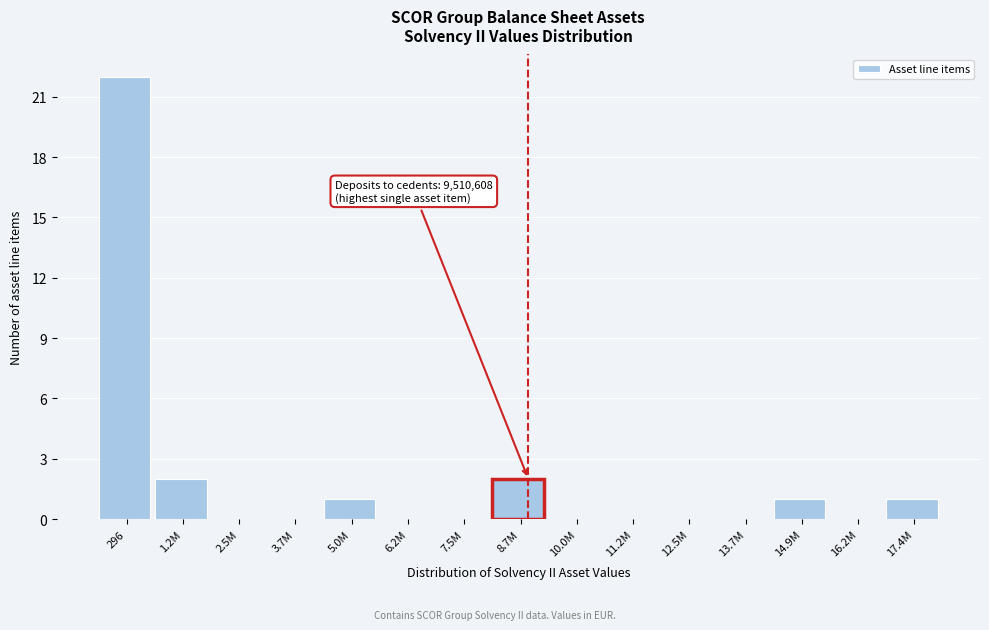

Reading left to right, what are all the values shown in this chart?

296=22	1.2M=2	2.5M=0	3.7M=0	5.0M=1	6.2M=0	7.5M=0	8.7M=2	10.0M=0	11.2M=0	12.5M=0	13.7M=0	14.9M=1	16.2M=0	17.4M=1